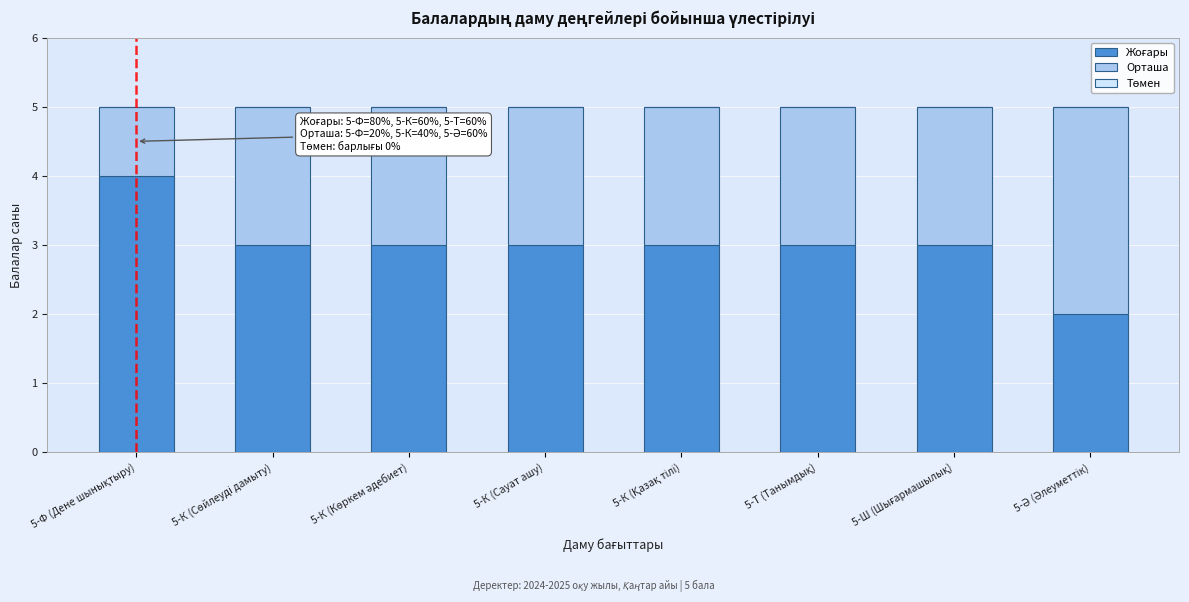

What is the total value across all series at 5-К (Сауат ашу)?

5